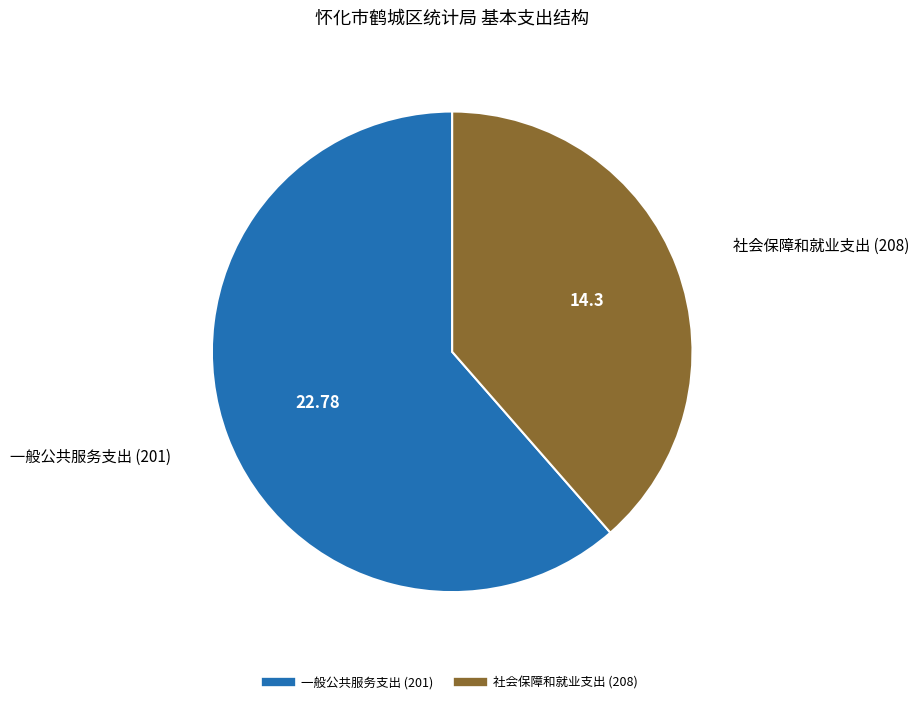

Rank the categories by value from lowest to highest.

社会保障和就业支出 (208), 一般公共服务支出 (201)